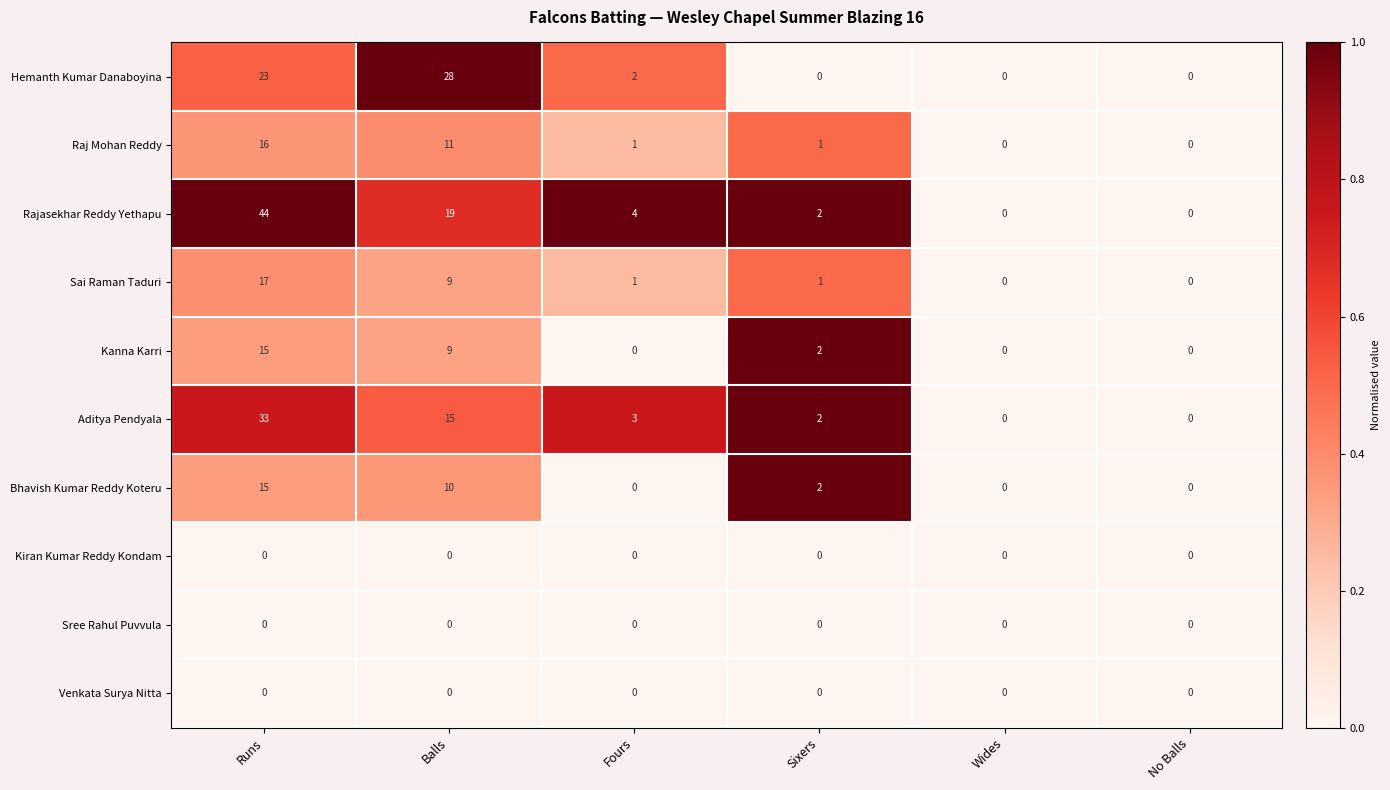

At which category is the sum across all series the highest?

Runs